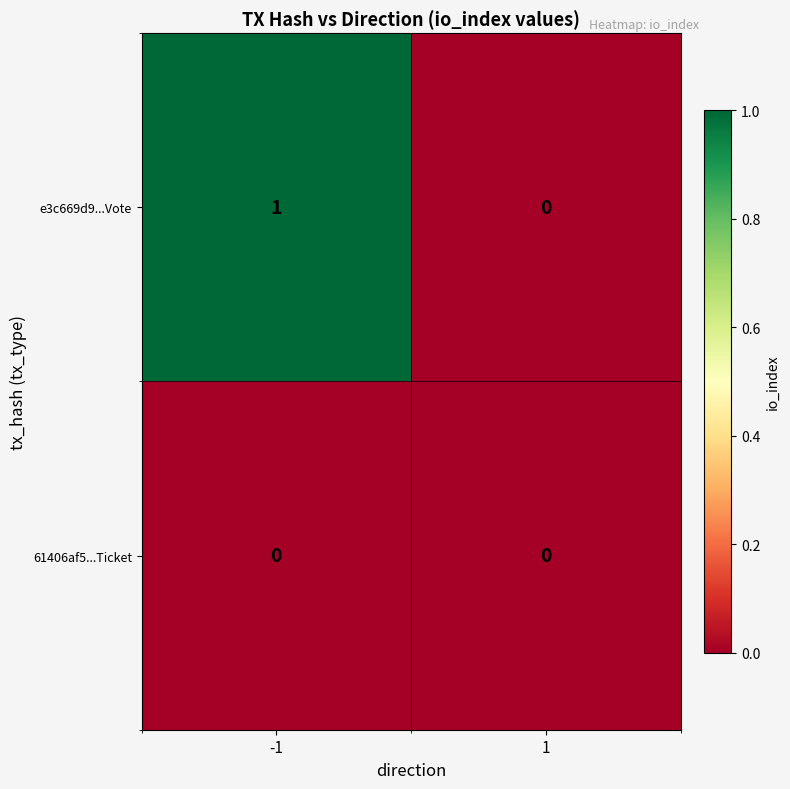

Between -1 and 1, which series saw the biggest shift?

e3c669d9...Vote